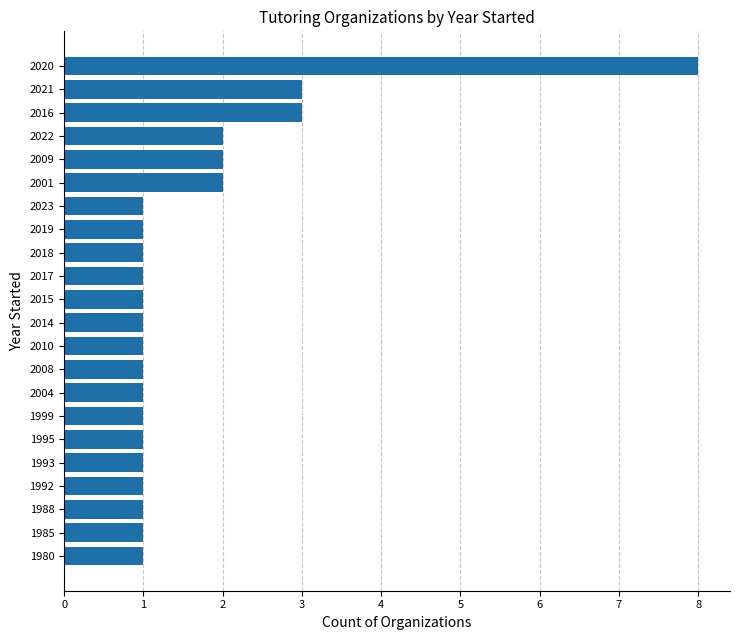

What is the difference between the maximum and second lowest values?

7